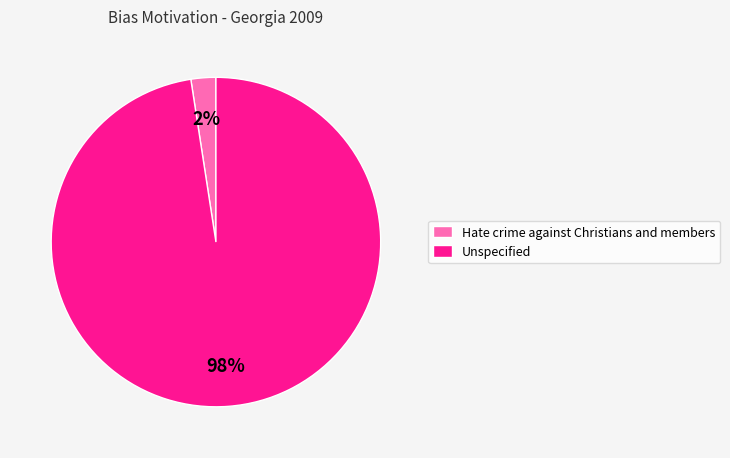

What percentage is the Hate crime against Christians and members slice, to the nearest percent?

2%